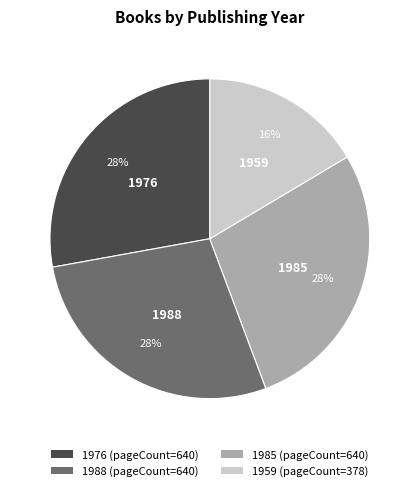

How many slices are in this pie chart?

4